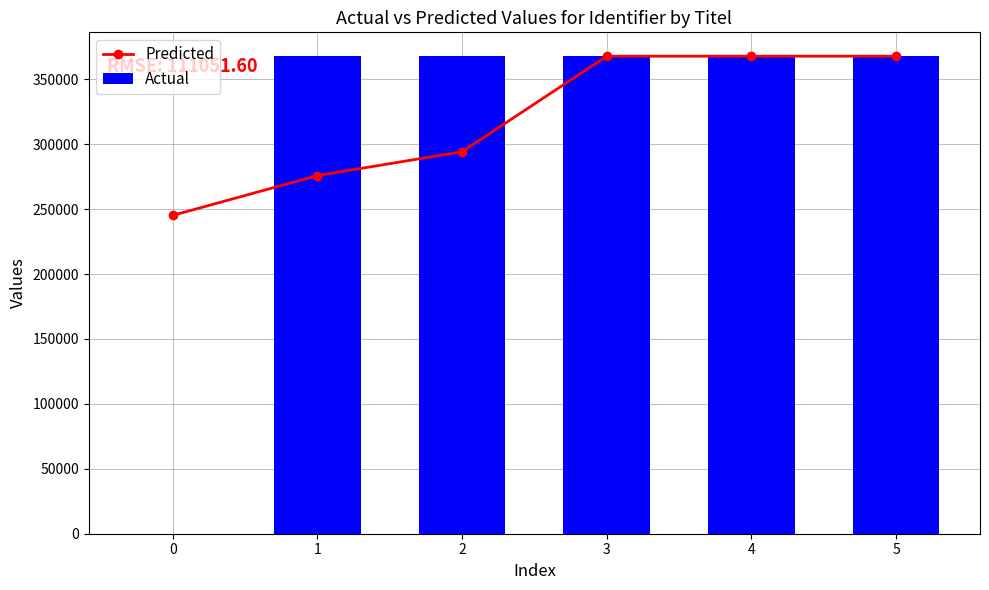

Which series has the largest range (max minus min)?

Actual